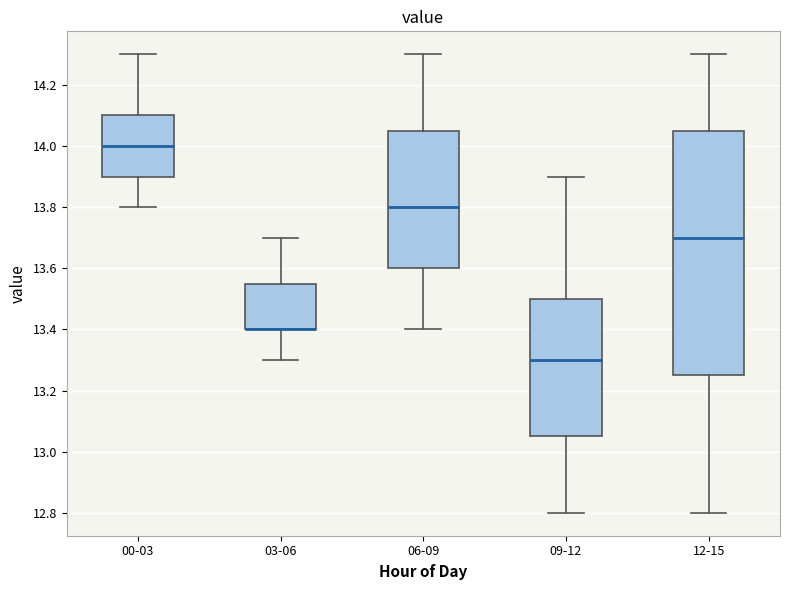

Reading left to right, read every box against the y-axis: the position of its median line, the range the box covers, and the ends of its whiskers. The values are not printed on the chart, so give them approximately, as read against the axis.

00-03: median 14.00, box 13.90 to 14.10, whiskers 13.80 to 14.30
03-06: median 13.40 (drawn on the box's lower edge), box 13.40 to 13.56, whiskers 13.30 to 13.70
06-09: median 13.80, box 13.60 to 14.06, whiskers 13.40 to 14.30
09-12: median 13.30, box 13.06 to 13.50, whiskers 12.80 to 13.90
12-15: median 13.70, box 13.26 to 14.06, whiskers 12.80 to 14.30